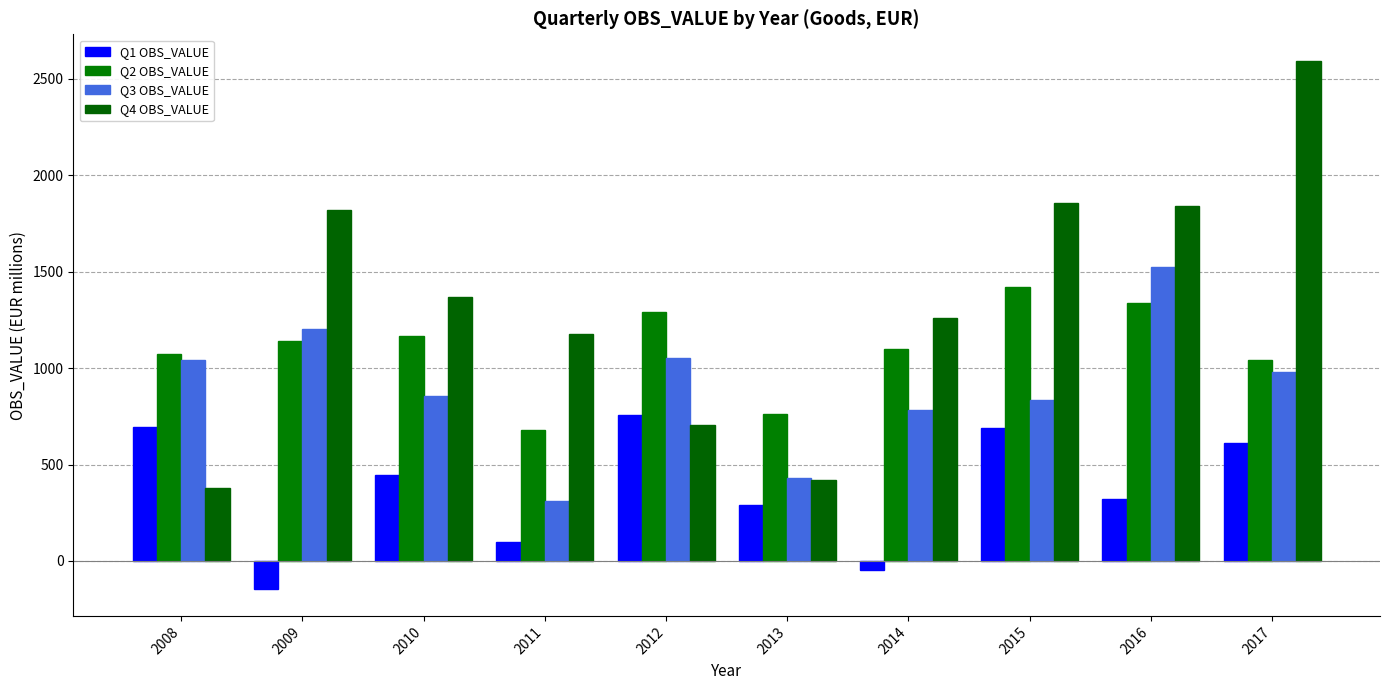

Rank the categories by Q2 OBS_VALUE value from highest to lowest.

2015, 2016, 2012, 2010, 2009, 2014, 2008, 2017, 2013, 2011